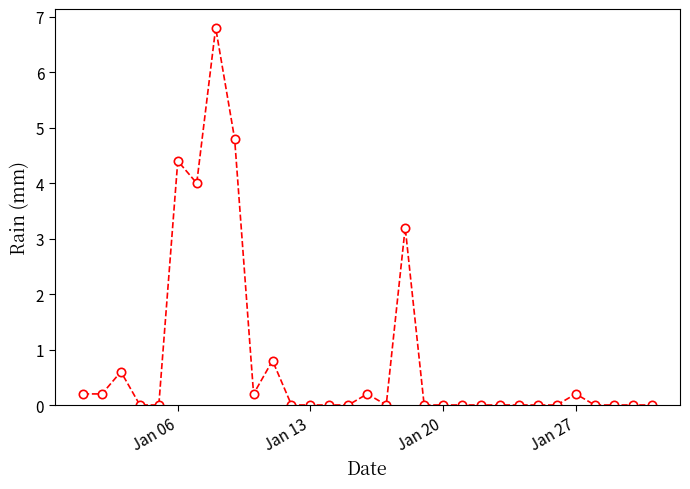

True or false: there are more than 1 points higher than both neighbors.

True